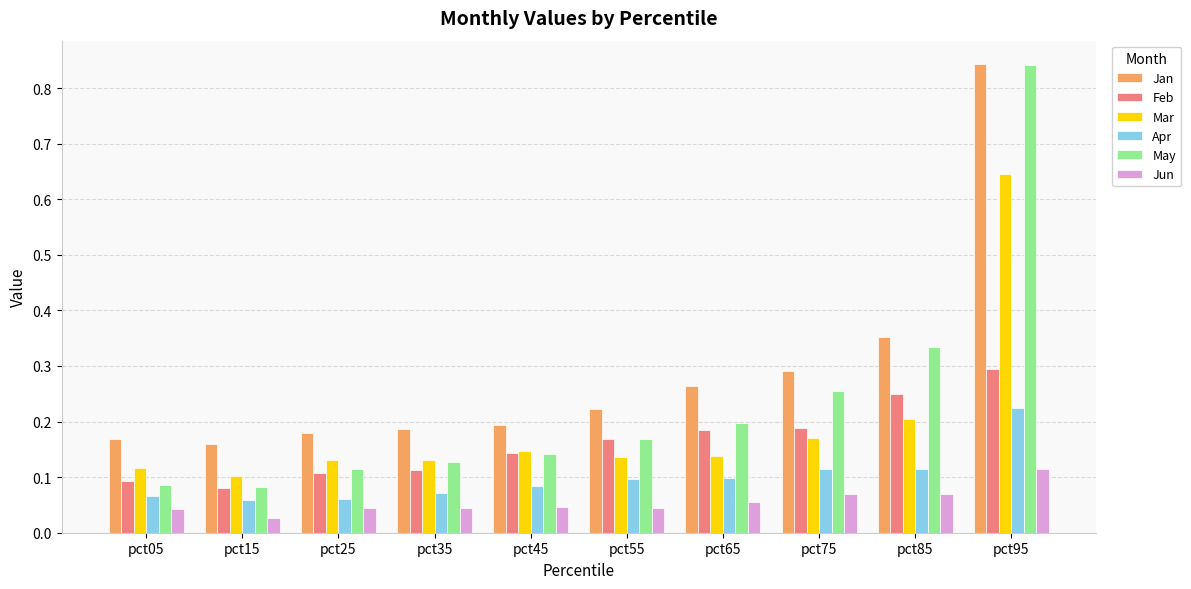

Are the bars grouped side by side (vs. stacked)?

Yes